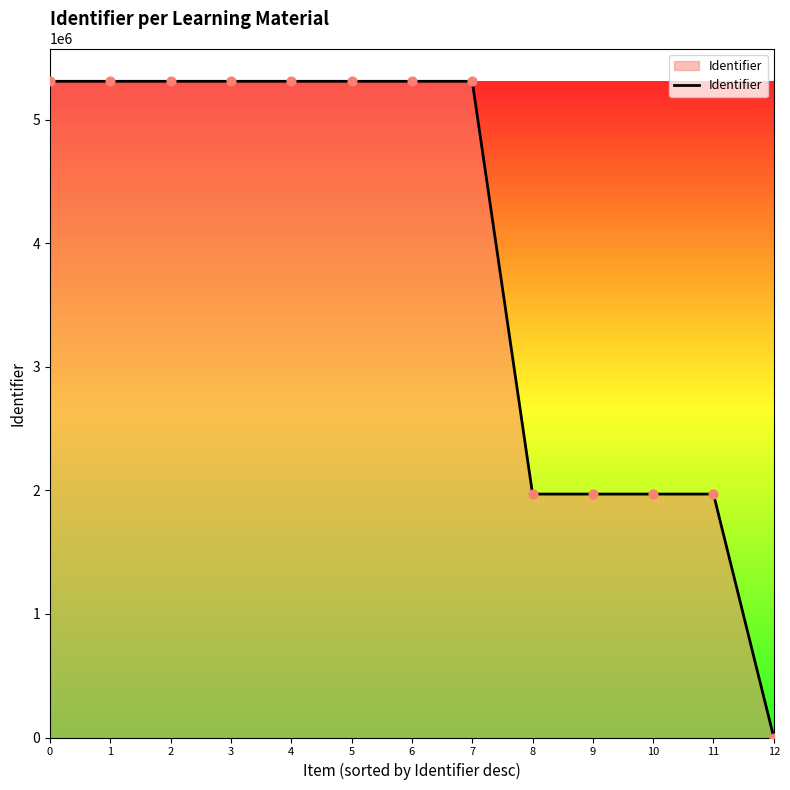

Approximately how many times larger is the value at 1 compared to 4?

1.0